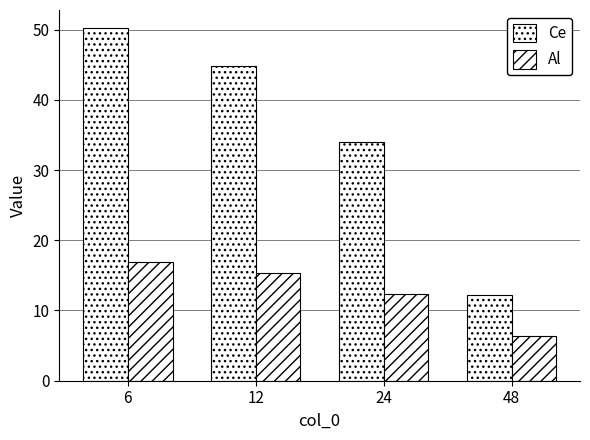

Does the chart contain stacked bars?

No